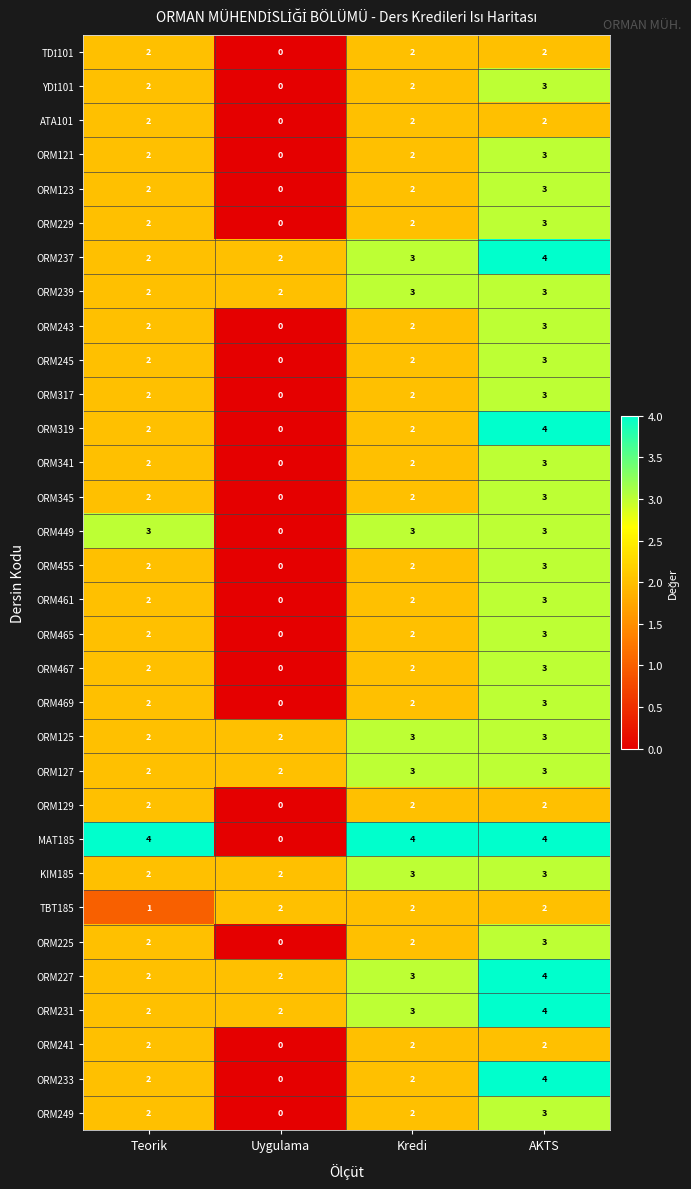

What is the maximum value shown in the chart?

4